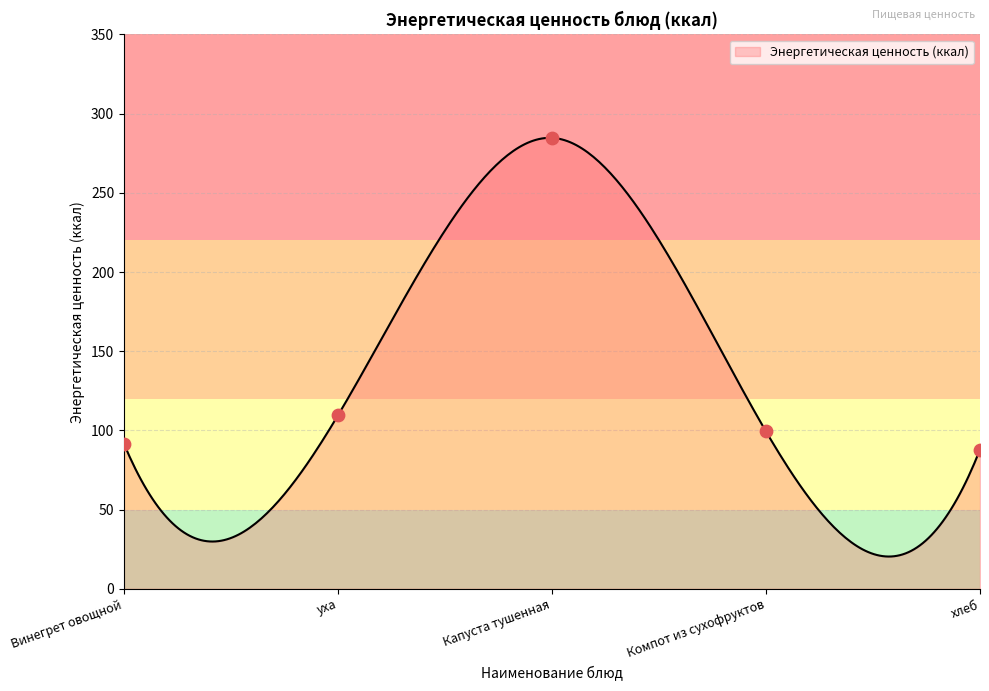

Between уха and Компот из сухофруктов, which is larger?

уха